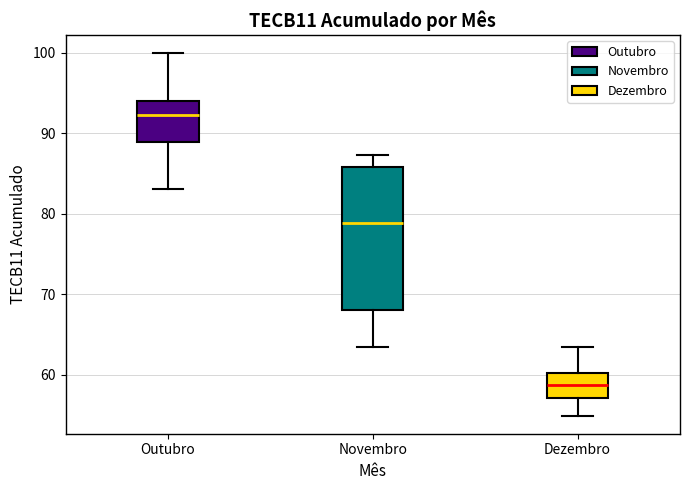

Which box is the tallest, from its lower edge to its upper edge?

Novembro